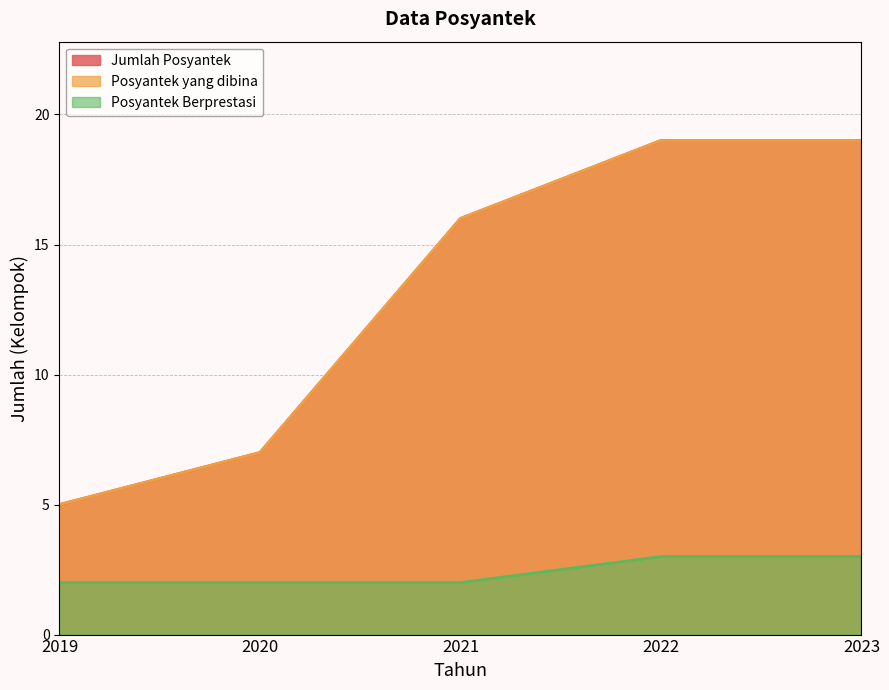

How many values in the Posyantek yang dibina series exceed 16?

2